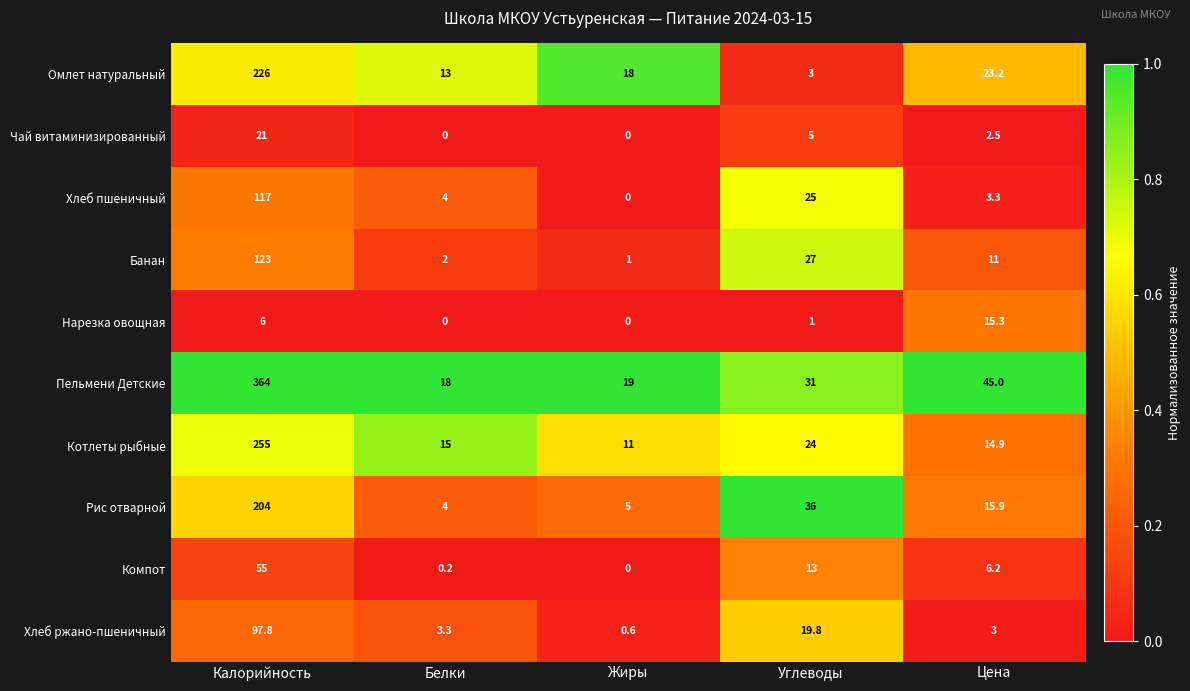

At which label does Чай витаминизированный first exceed 2?

Калорийность